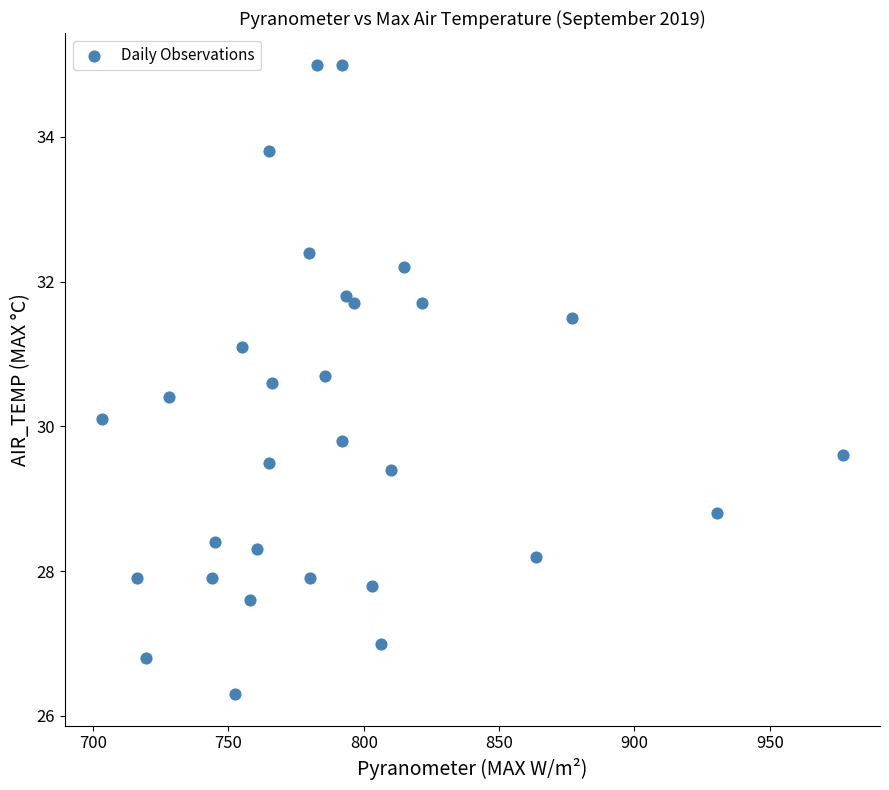

What Y value in the scatter plot is closest to 30?

30.1